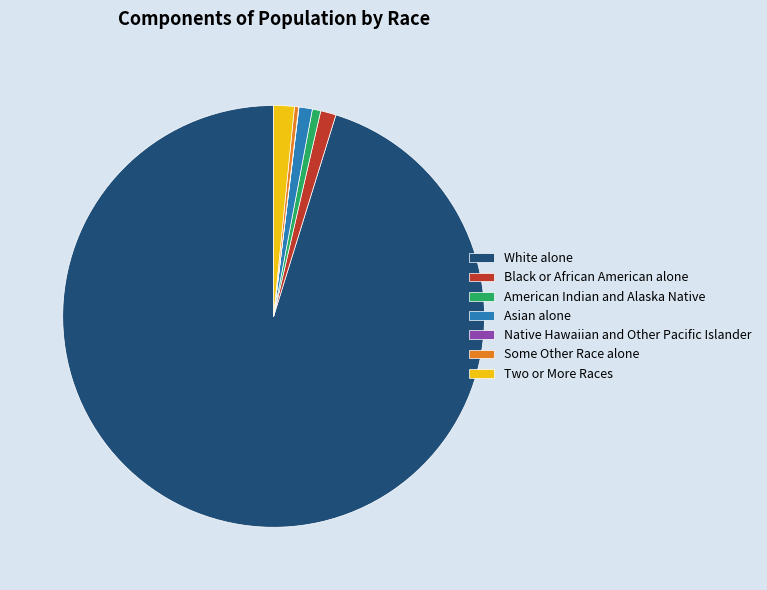

The White alone slice represents 86% of the pie. True or false?

False